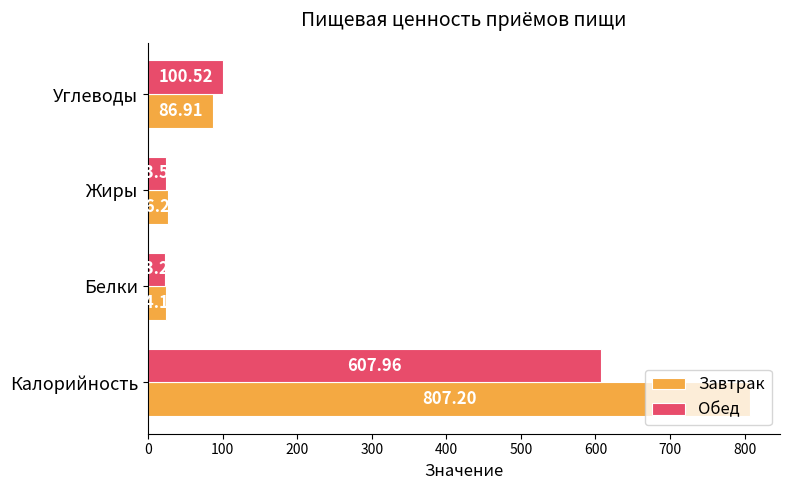

What are all the series names shown in the legend?

Завтрак, Обед